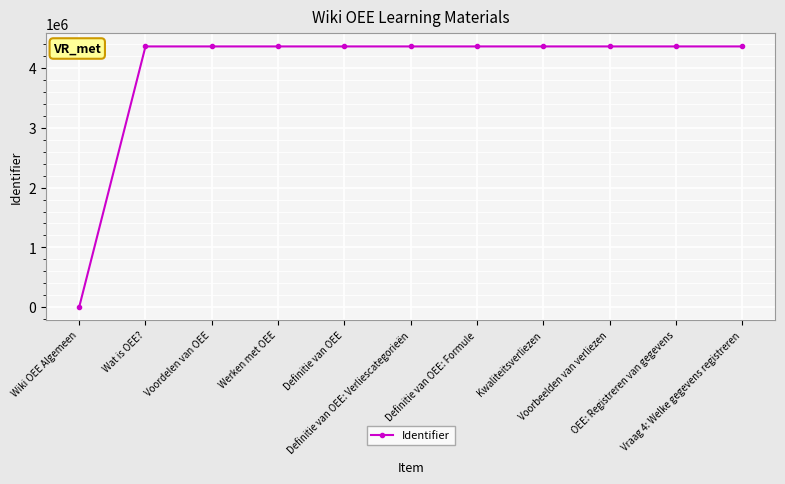

How many values are above zero?

10